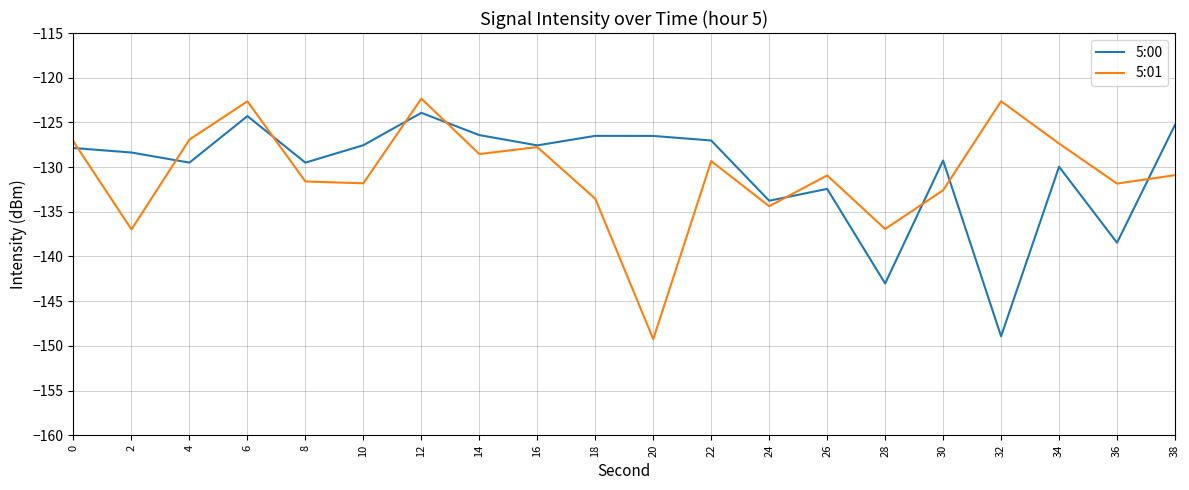

What is the sum of all 5:01 values?

-2615.5